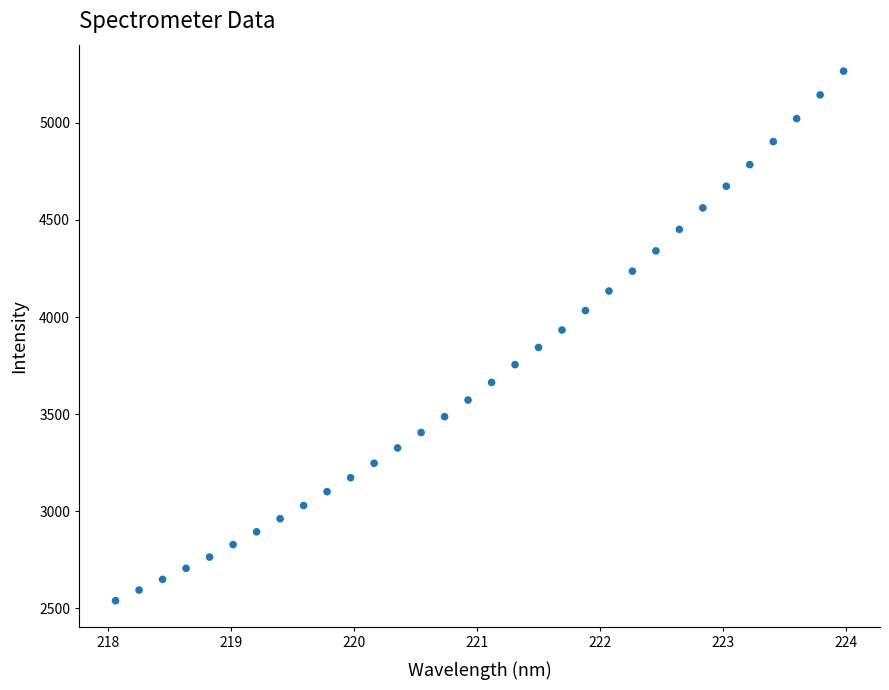

What is the range of X values (max minus min)?

5.9